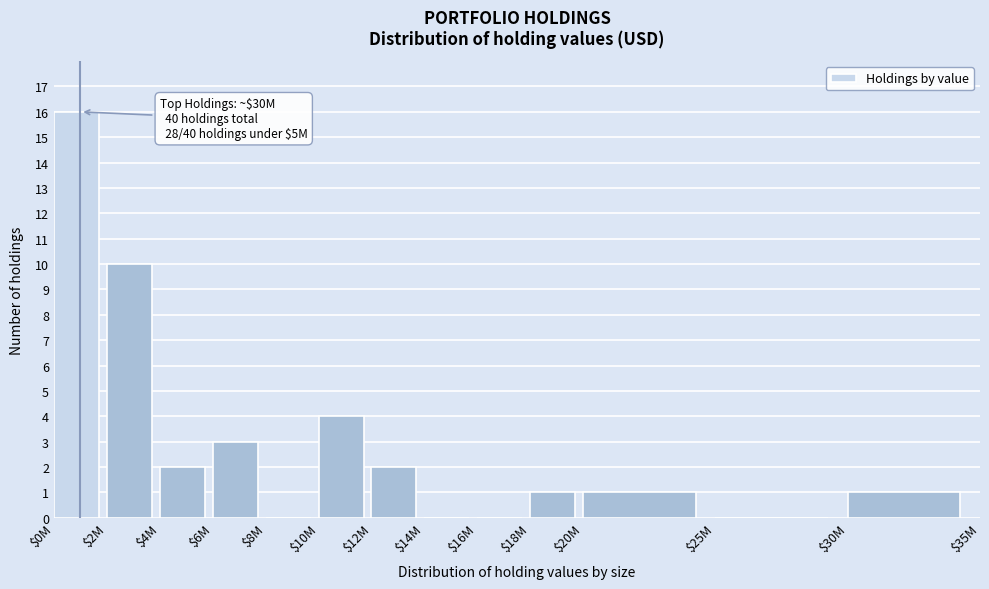

At which label is the value closest to 8?

$2M